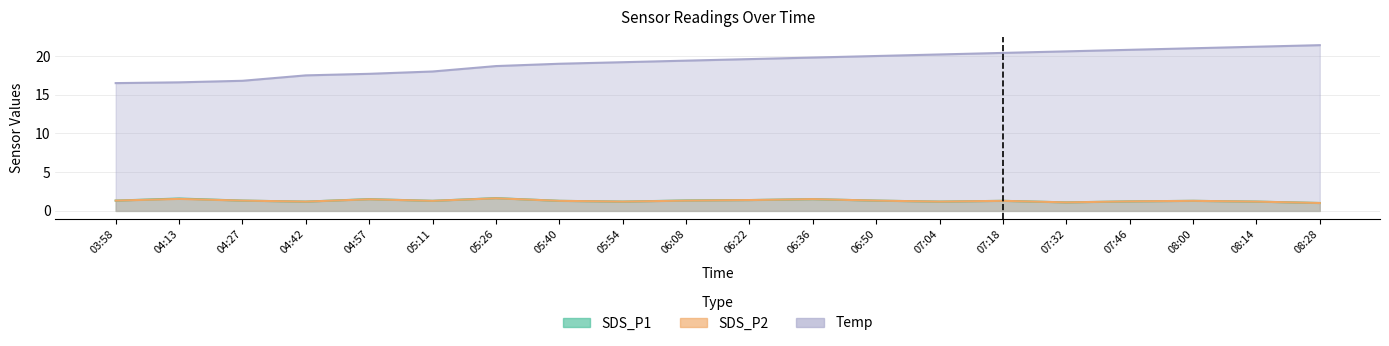

What is the difference between the highest and lowest values at 05:40?

17.7